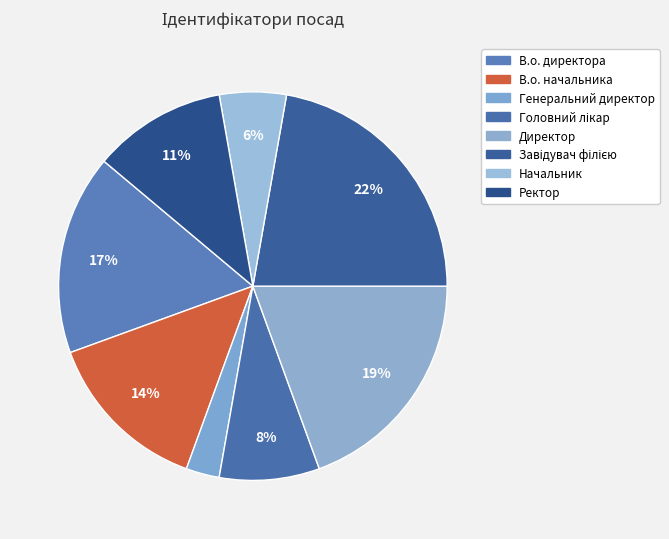

Combined, do Начальник and В.о. директора account for over 50%?

No